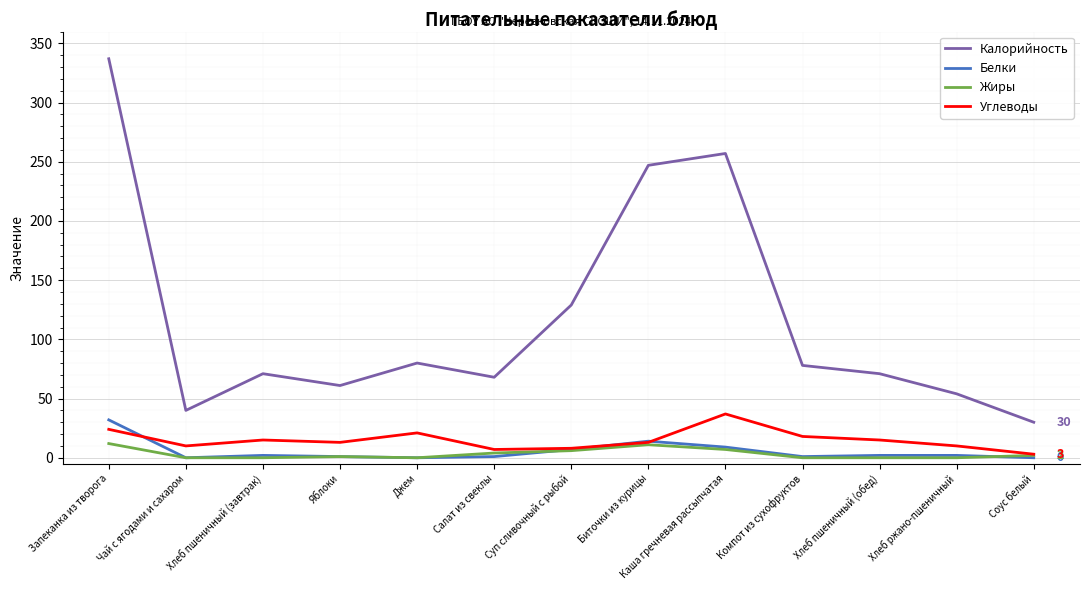

At which category is the sum across all series the highest?

Запеканка из творога